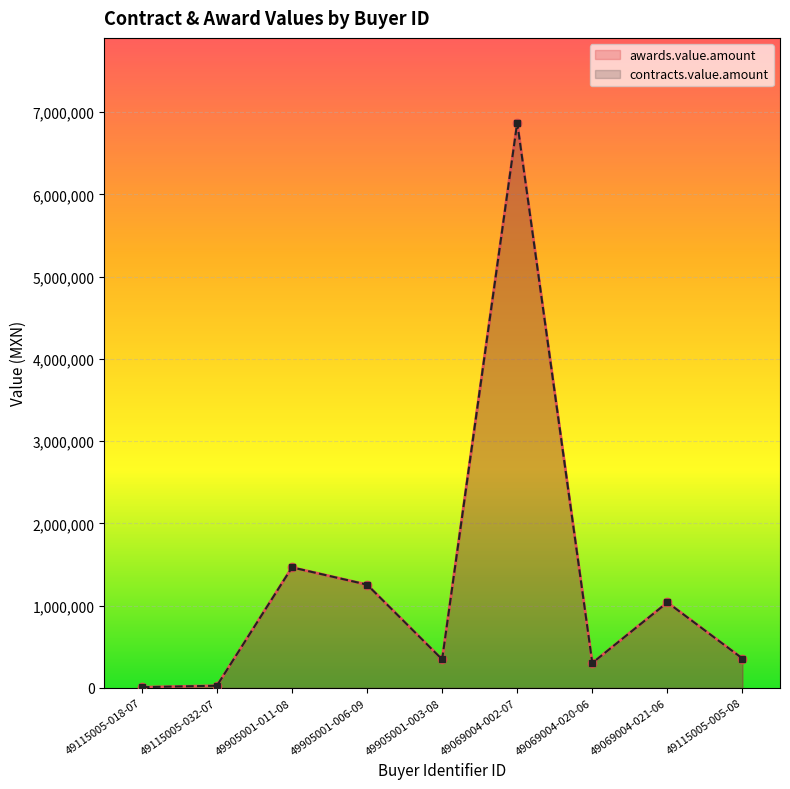

The awards.value.amount series shows 1039316.5 at 49069004-021-06. True or false?

True